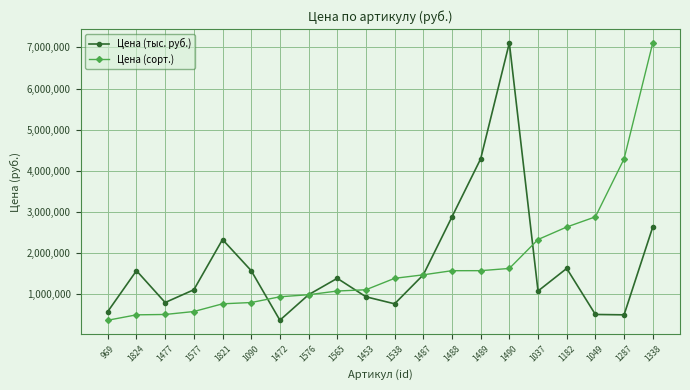

After their last crossing, which series has the higher values: Цена (сорт.) or Цена (тыс. руб.)?

Цена (сорт.)